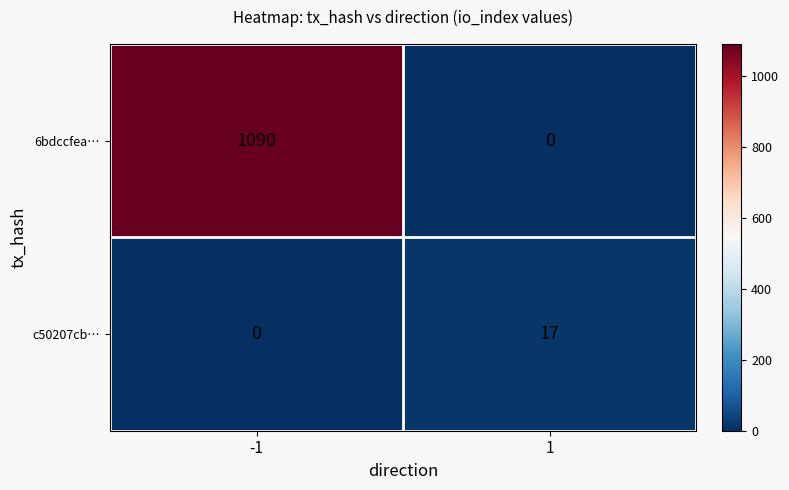

Which series has the largest range (max minus min)?

6bdccfea…